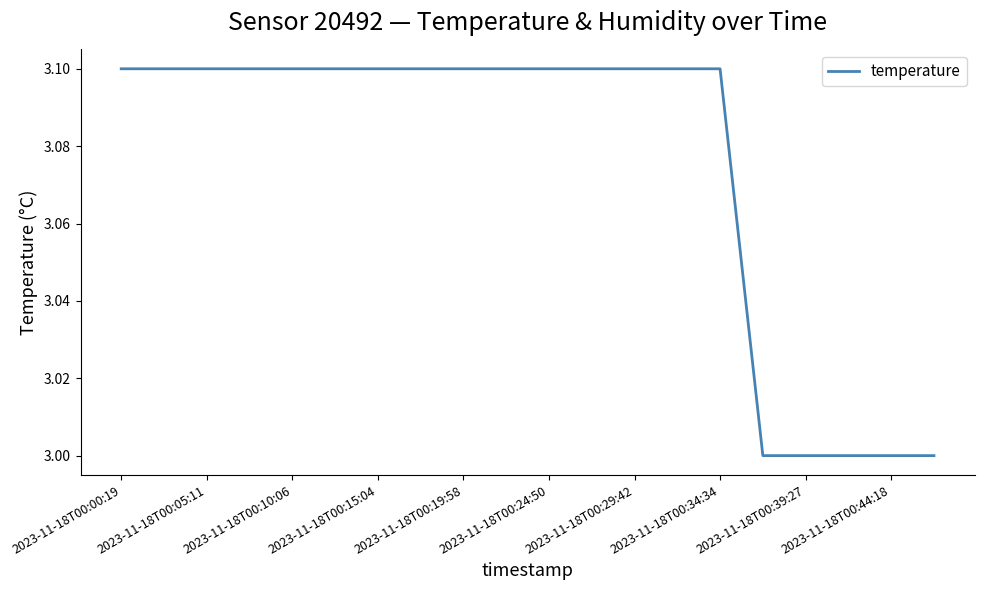

What is the maximum value shown in the chart?

3.1